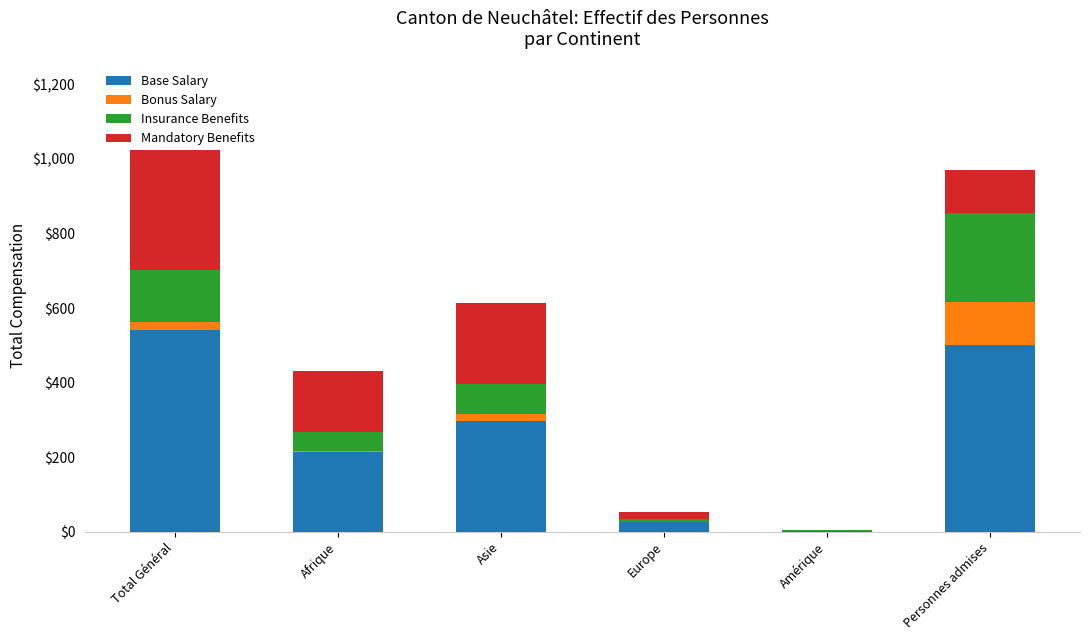

What is the label of the 1st bar from the right?

Personnes admises